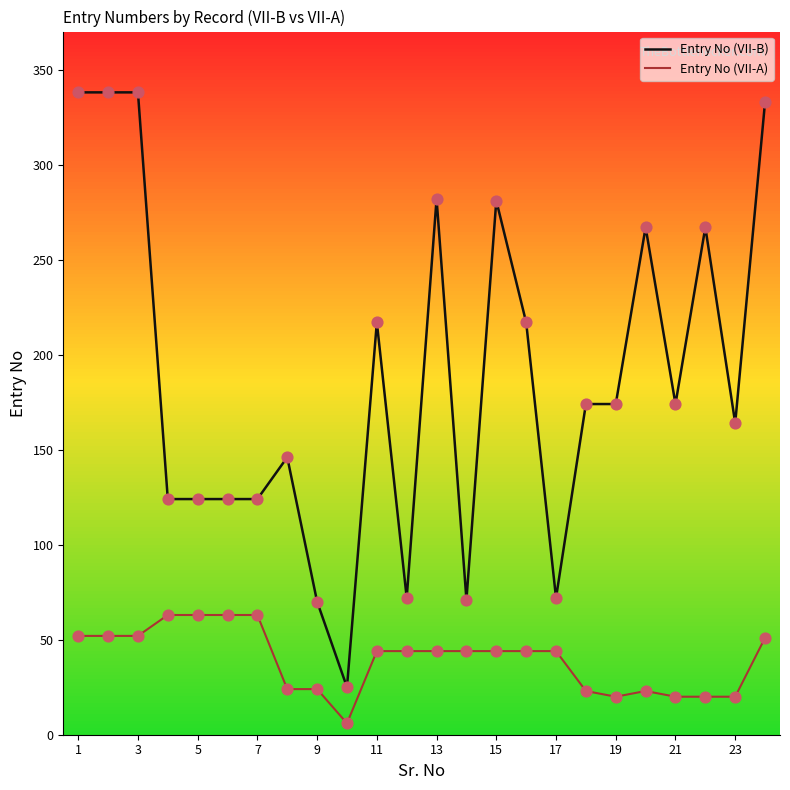

Which series has the widest spread of values?

Entry No (VII-B)